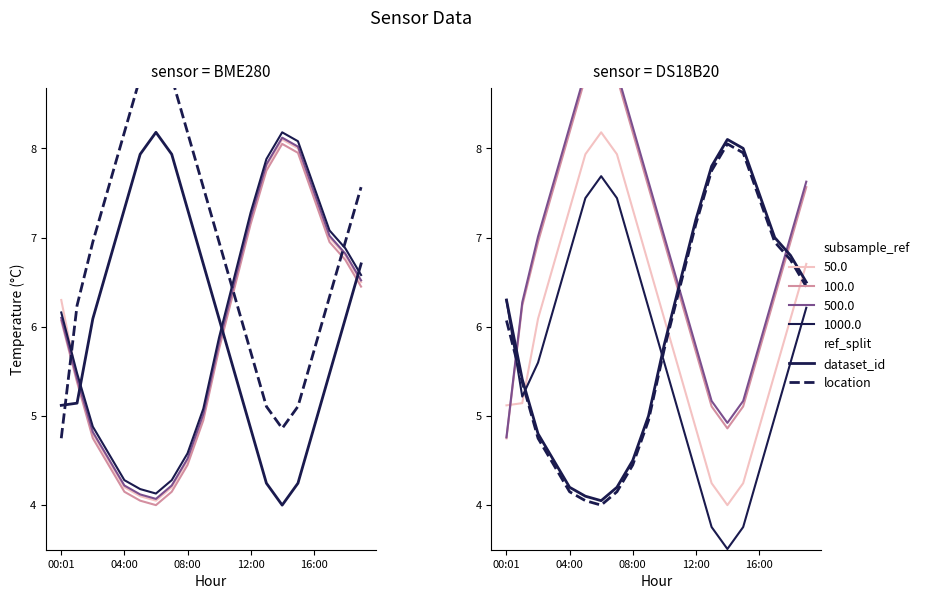

The value of location at 13 is 3.8. True or false?

False